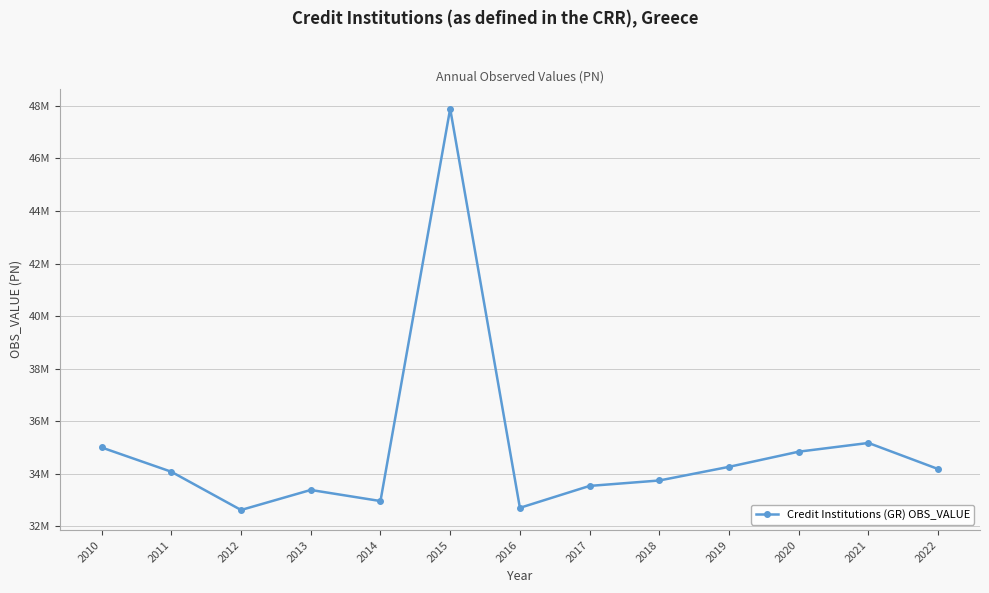

How many points are lower than both their immediate neighbors (excluding endpoints)?

3